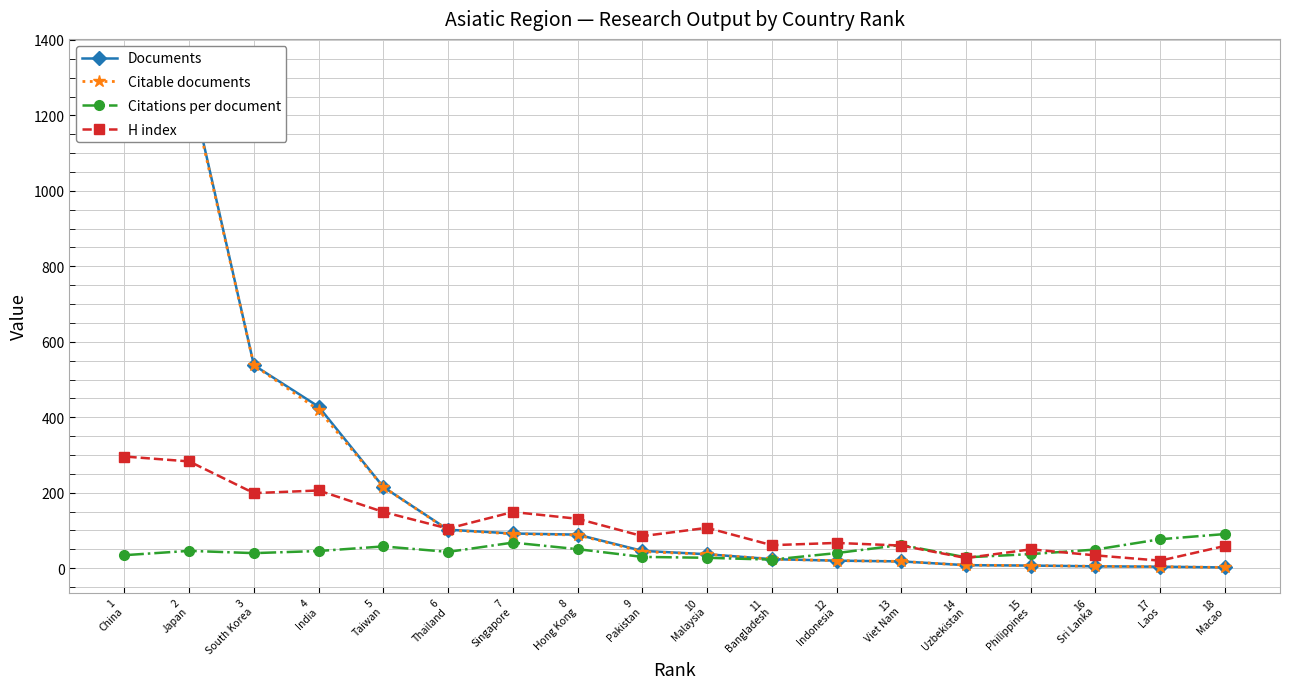

How many intersections are there between H index and Citations per document?

3